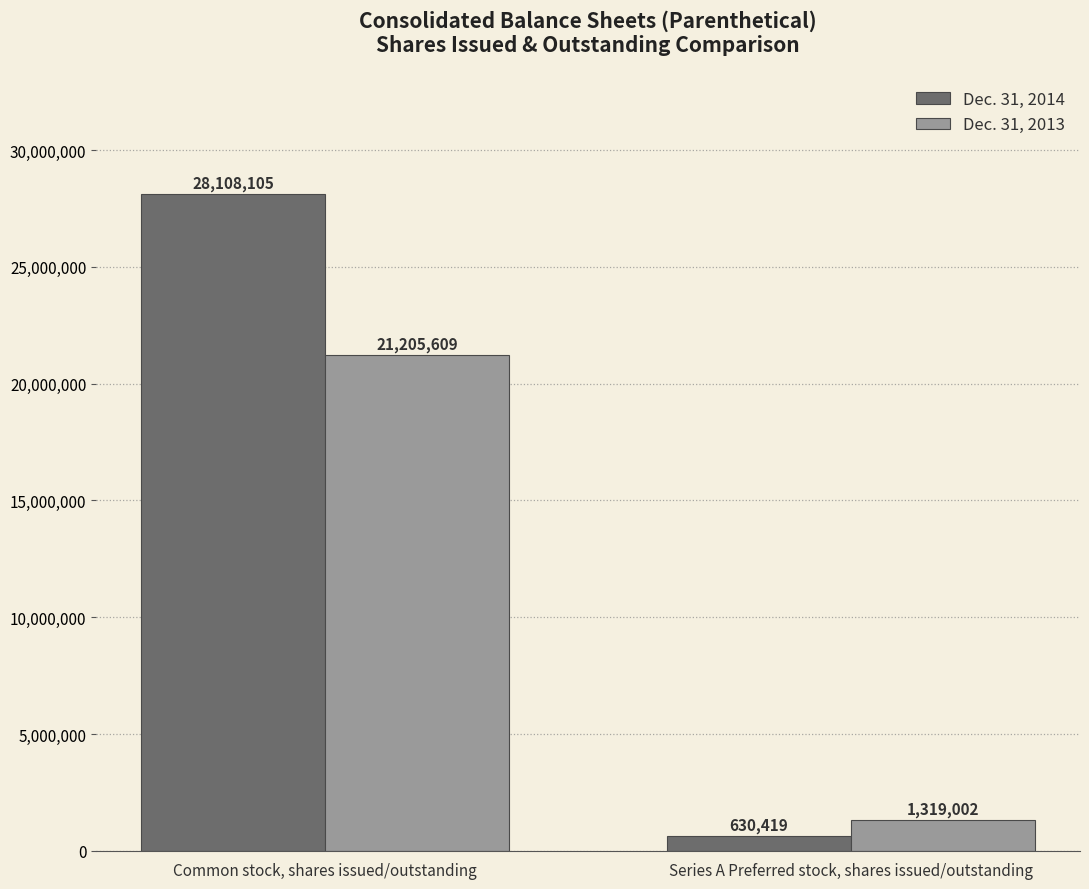

Reading right to left, transcribe all the data shown in this chart.

Dec. 31, 2014: Series A Preferred stock, shares issued/outstanding=630419	Common stock, shares issued/outstanding=28108105
Dec. 31, 2013: Series A Preferred stock, shares issued/outstanding=1319002	Common stock, shares issued/outstanding=21205609